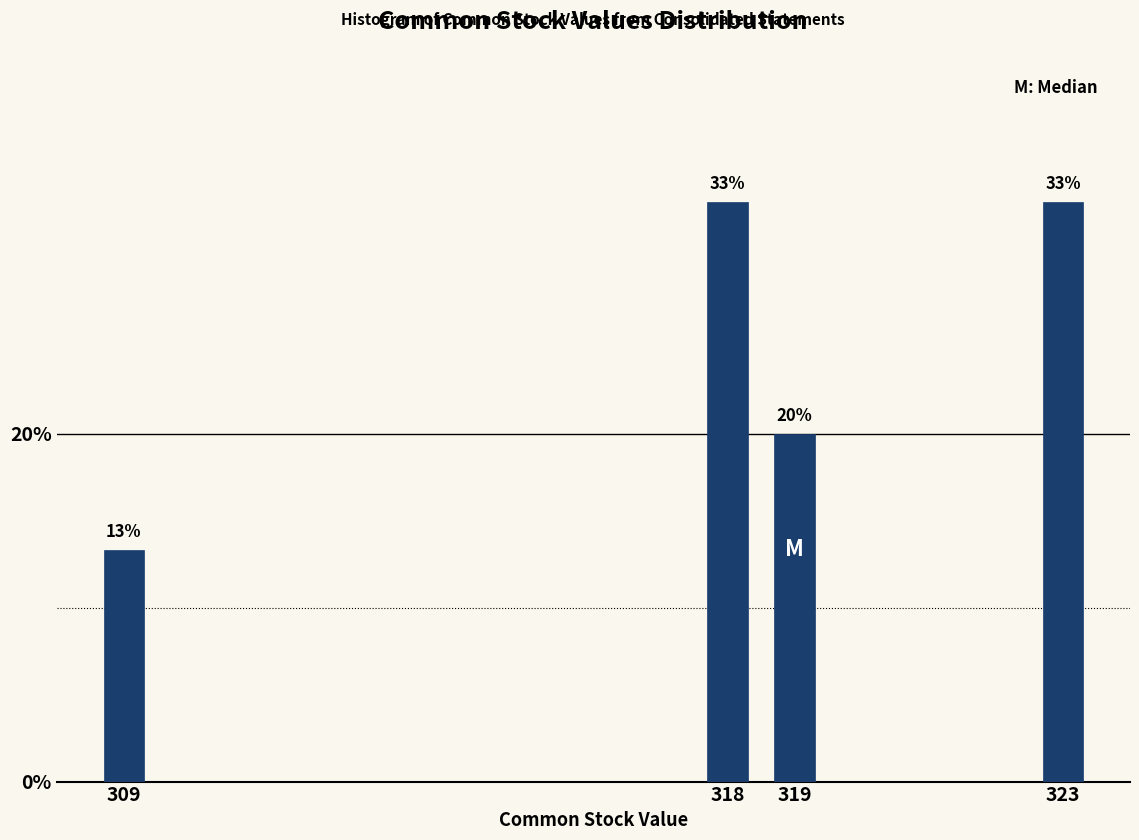

Are the bars horizontal?

No